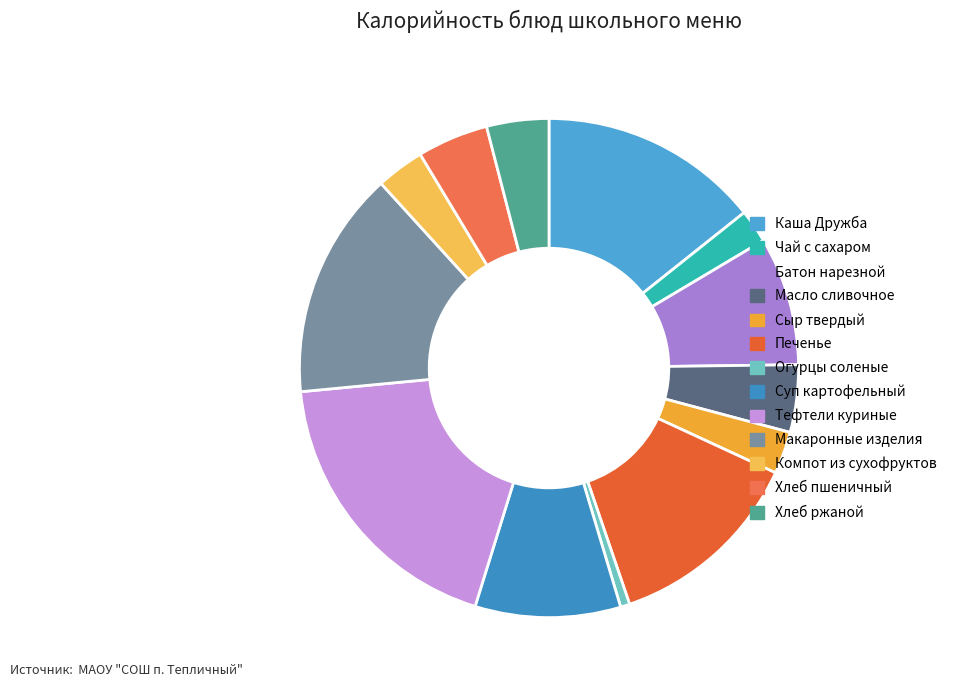

The Суп картофельный slice represents 9% of the pie. True or false?

True